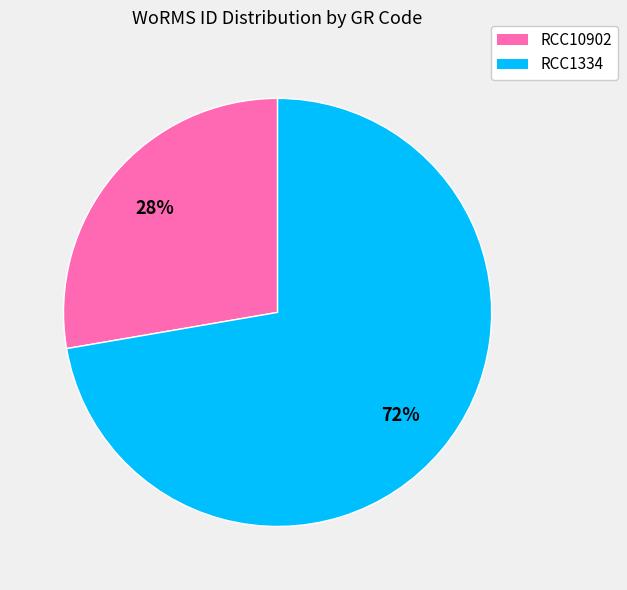

Does any single category account for the majority?

Yes